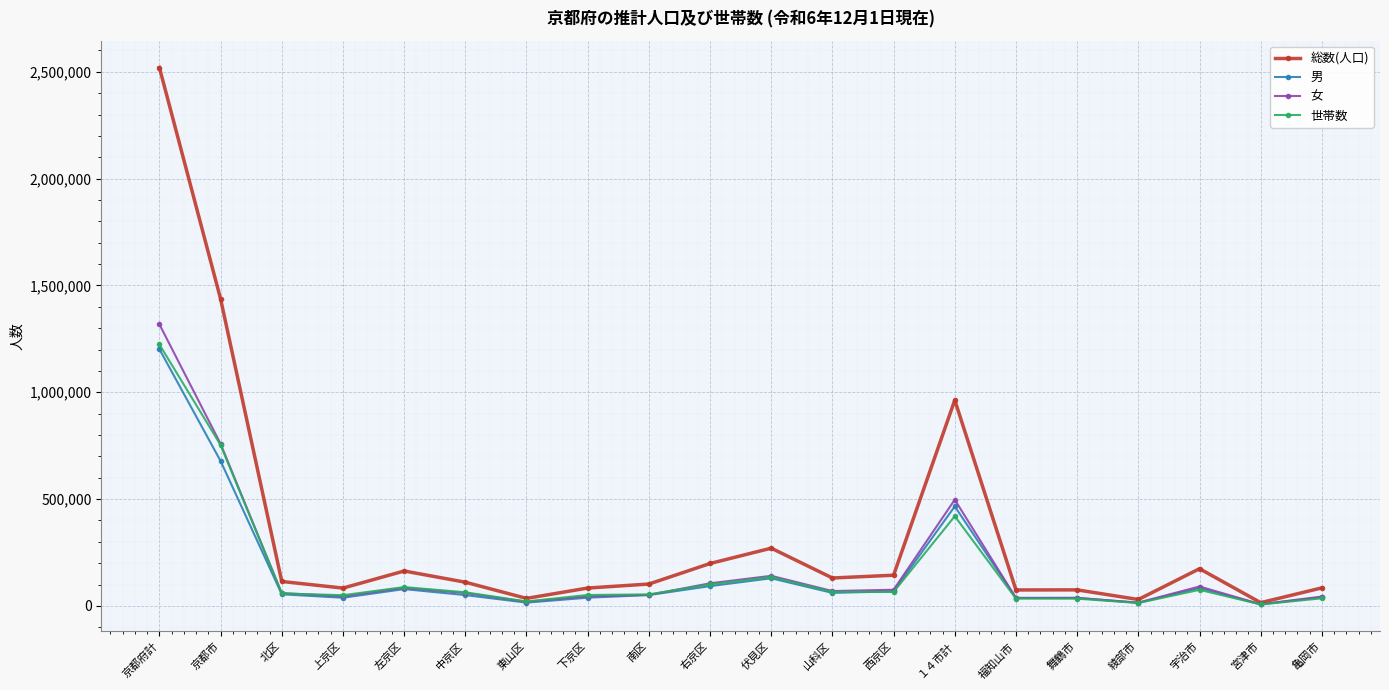

What is the difference between the 男 values at 福知山市 and 宮津市?

30269